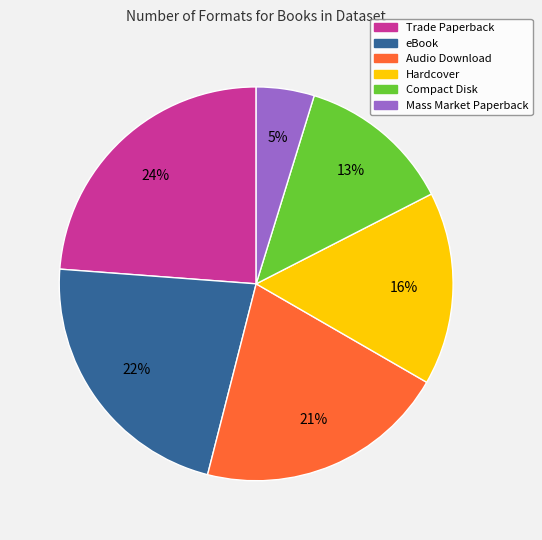

To the nearest percent, what is the average slice percentage?

17%